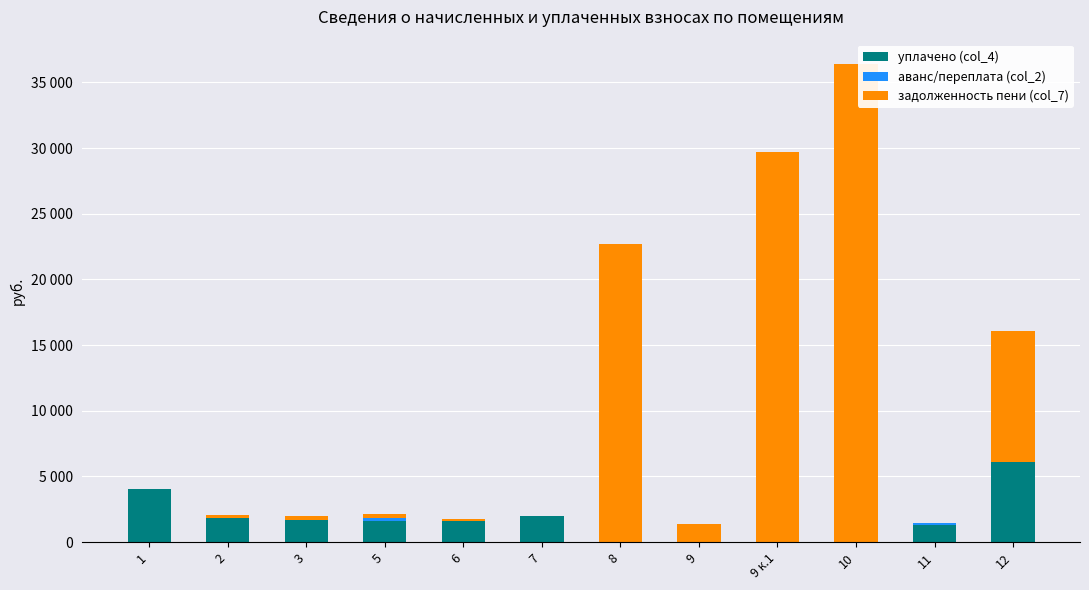

Are the bars grouped side by side (vs. stacked)?

No